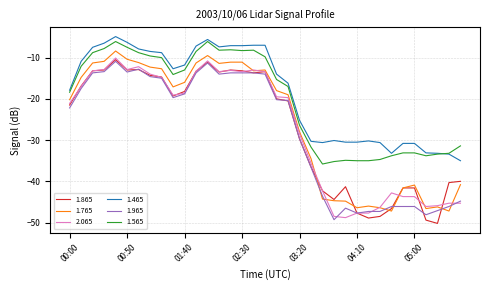

Which series has the widest spread of values?

1.865